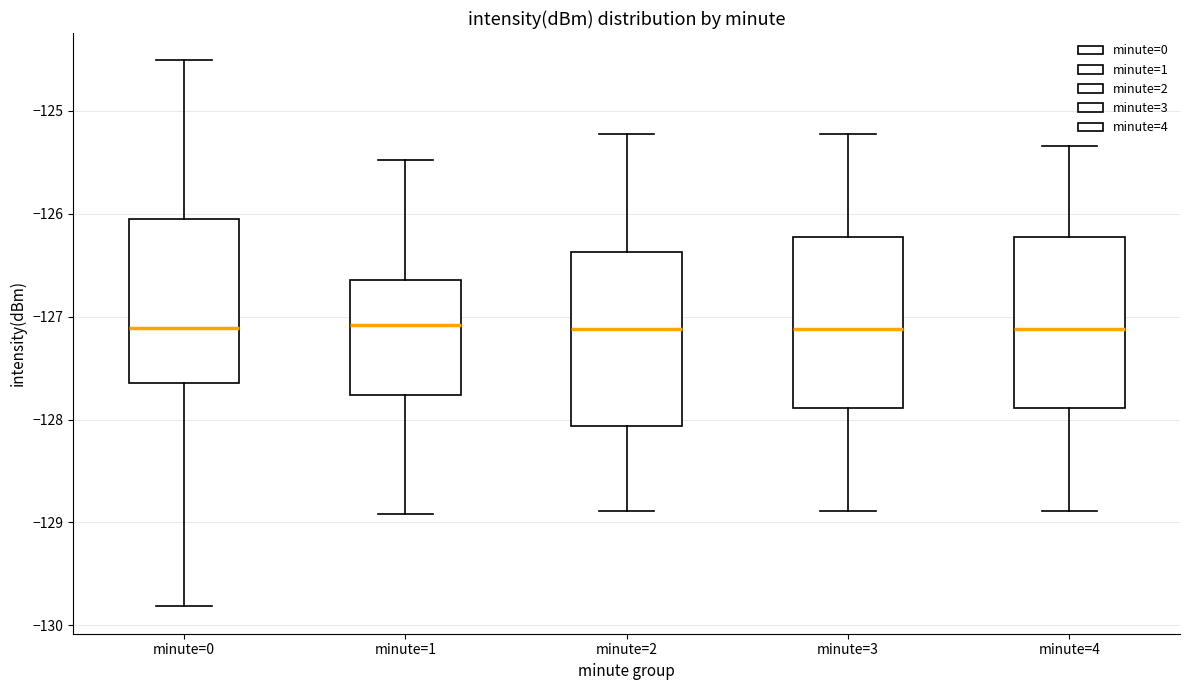

Reading left to right, read every box against the y-axis: the position of its median line, the range the box covers, and the ends of its whiskers. The values are not printed on the chart, so give them approximately, as read against the axis.

minute=0: median -127.1, box -127.6 to -126.0, whiskers -129.8 to -124.5
minute=1: median -127.1, box -127.8 to -126.6, whiskers -128.9 to -125.5
minute=2: median -127.1, box -128.1 to -126.4, whiskers -128.9 to -125.2
minute=3: median -127.1, box -127.9 to -126.2, whiskers -128.9 to -125.2
minute=4: median -127.1, box -127.9 to -126.2, whiskers -128.9 to -125.3